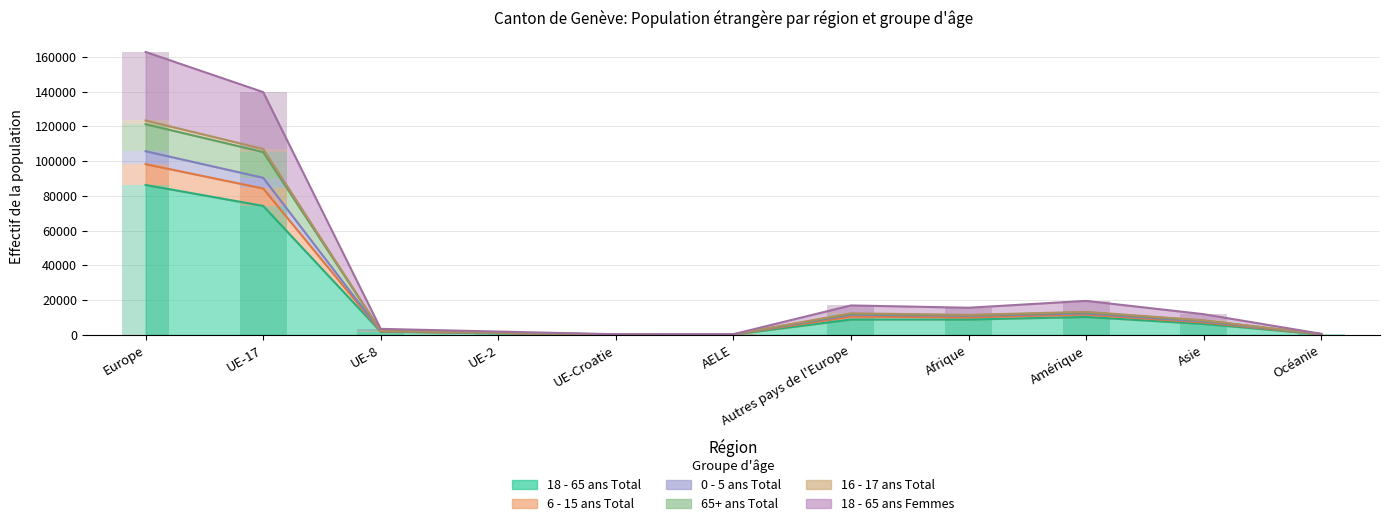

What are all the series names shown in the legend?

18 - 65 ans Total, 6 - 15 ans Total, 0 - 5 ans Total, 65+ ans Total, 16 - 17 ans Total, 18 - 65 ans Femmes